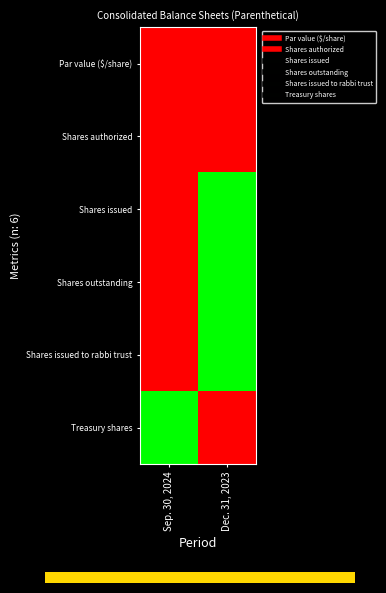

Which category has the highest value across all series?

Dec. 31, 2023